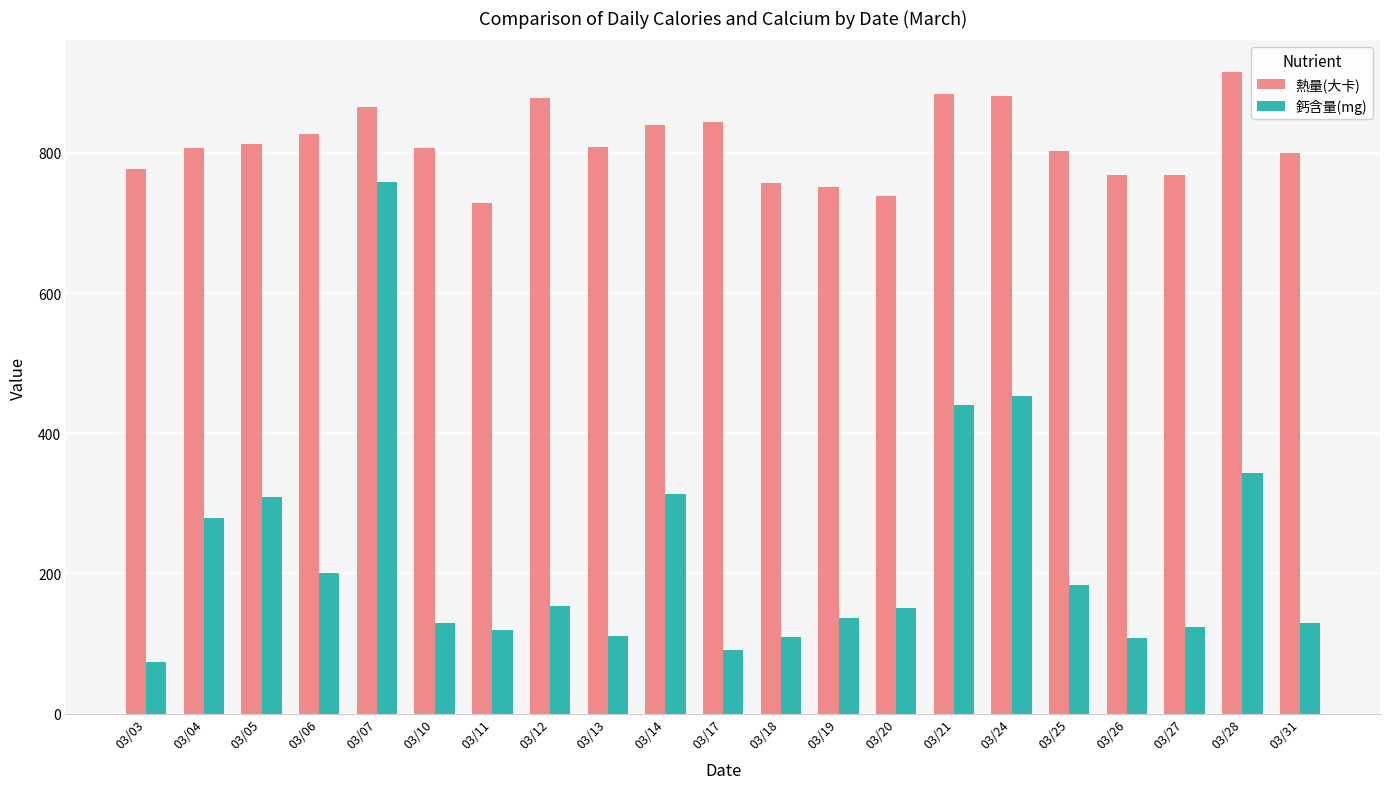

What are all the series names shown in the legend?

熱量(大卡), 鈣含量(mg)